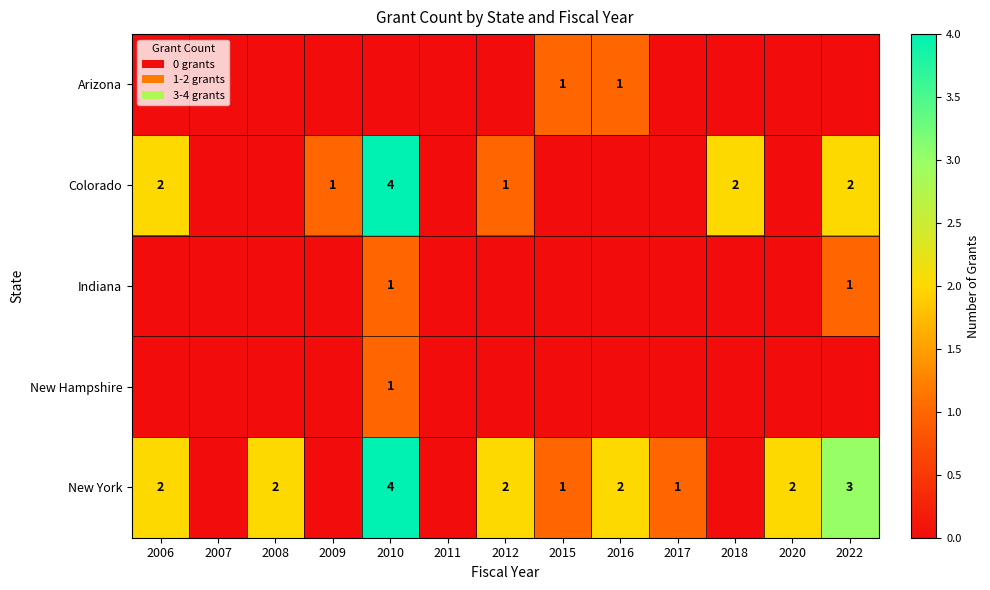

Is it true that Colorado equals 4 at 2010?

True